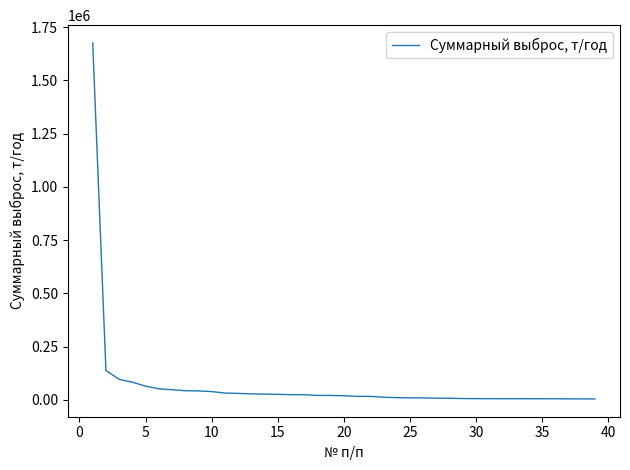

What is the greatest value displayed?

1676217.3